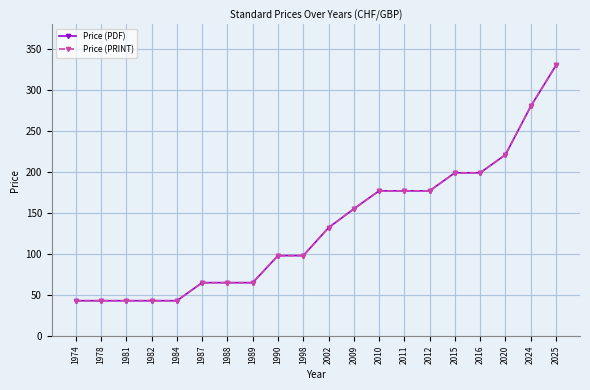

Which series has the largest total across all categories?

Price (PDF)